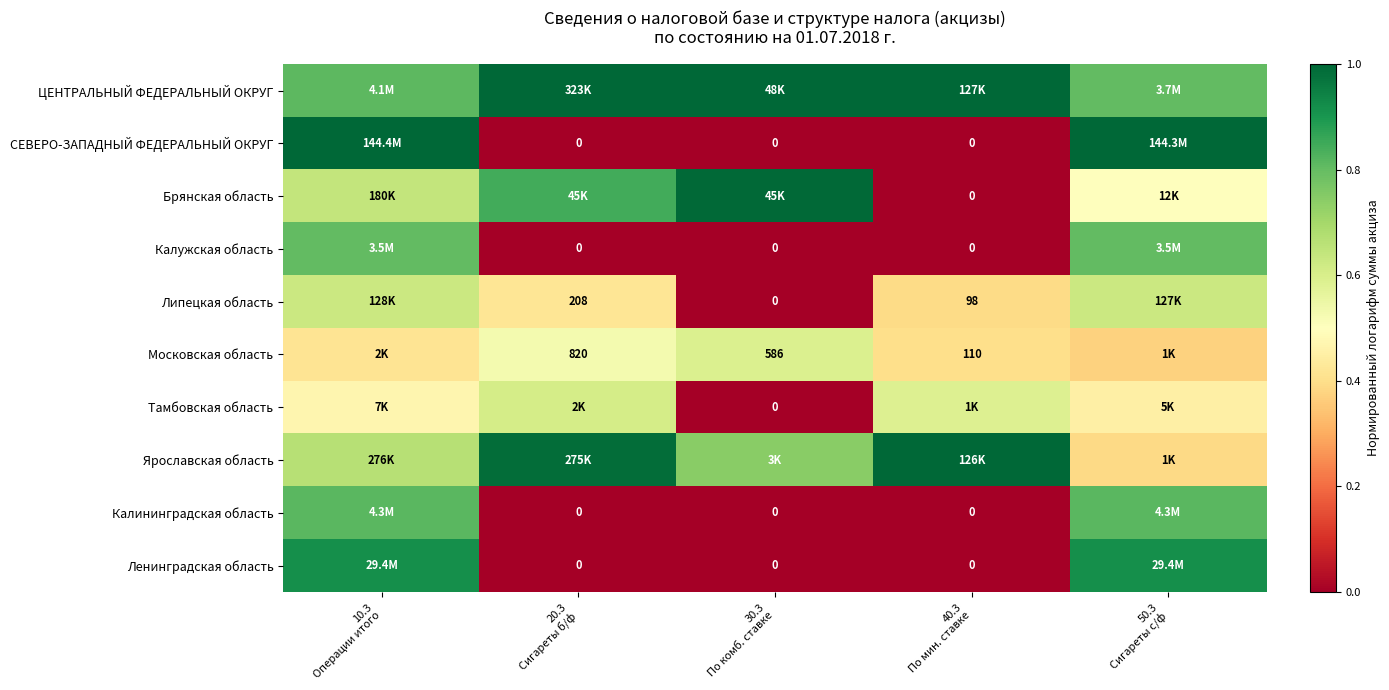

Which series has the largest range (max minus min)?

СЕВЕРО-ЗАПАДНЫЙ ФЕДЕРАЛЬНЫЙ ОКРУГ